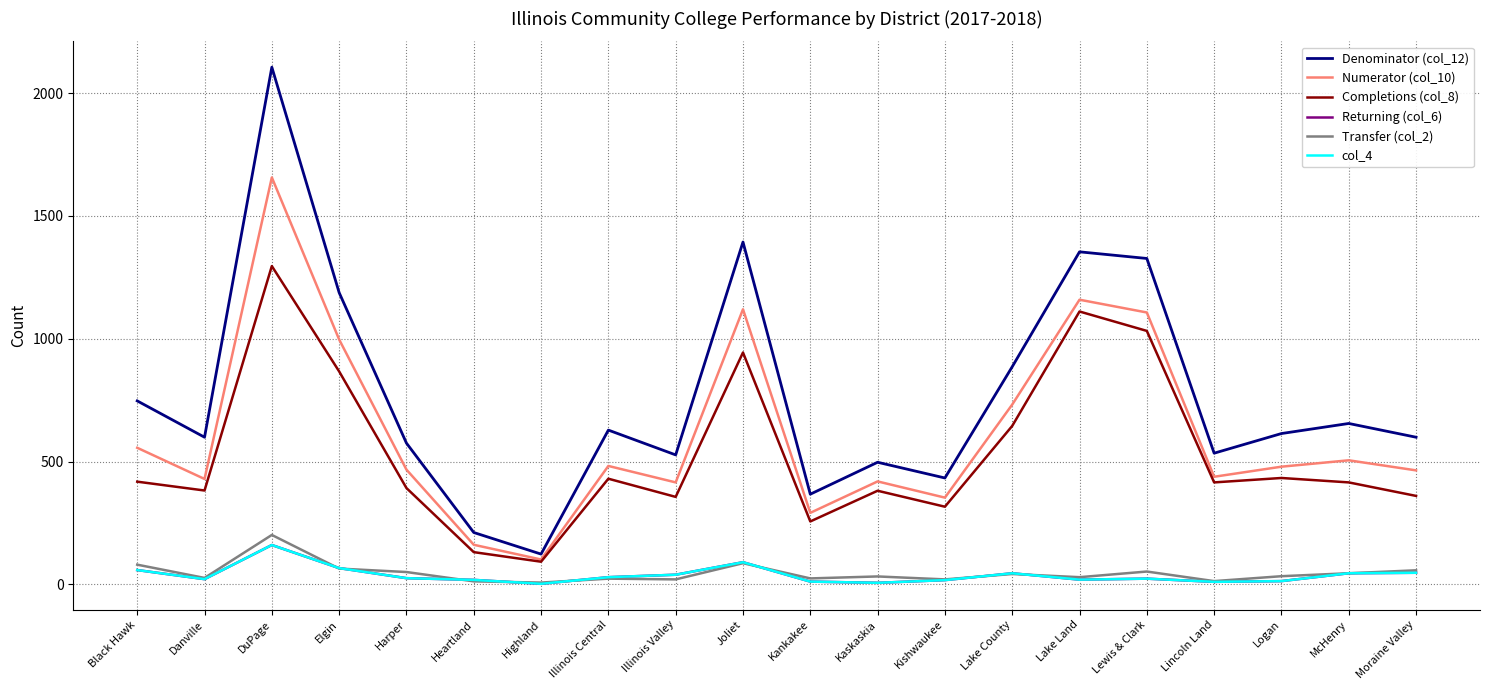

What position from the left is Illinois Valley?

9